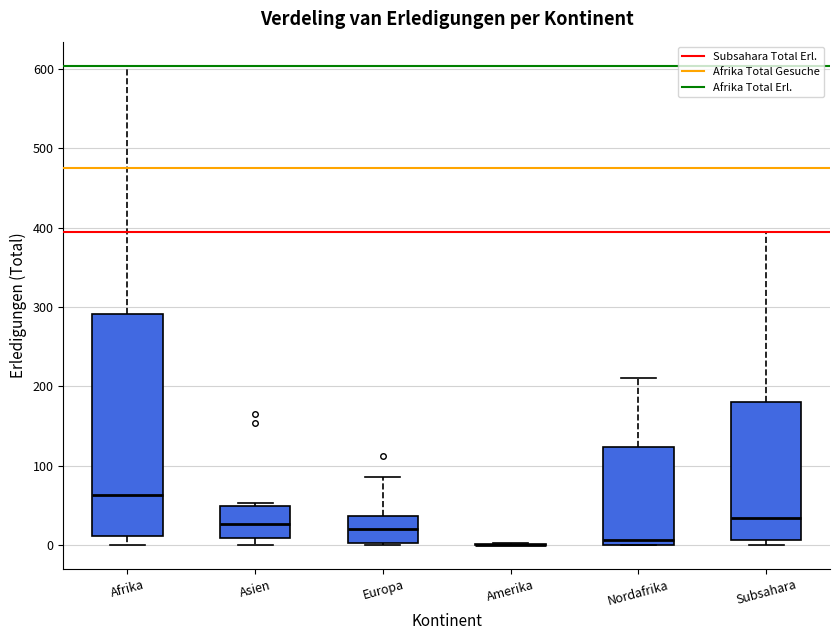

Which box is the tallest, from its lower edge to its upper edge?

Afrika